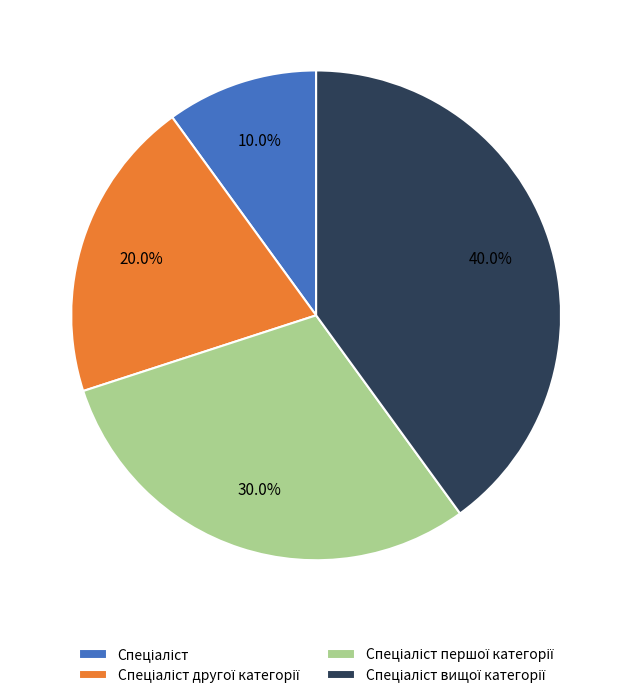

Is there a majority slice in this chart?

No